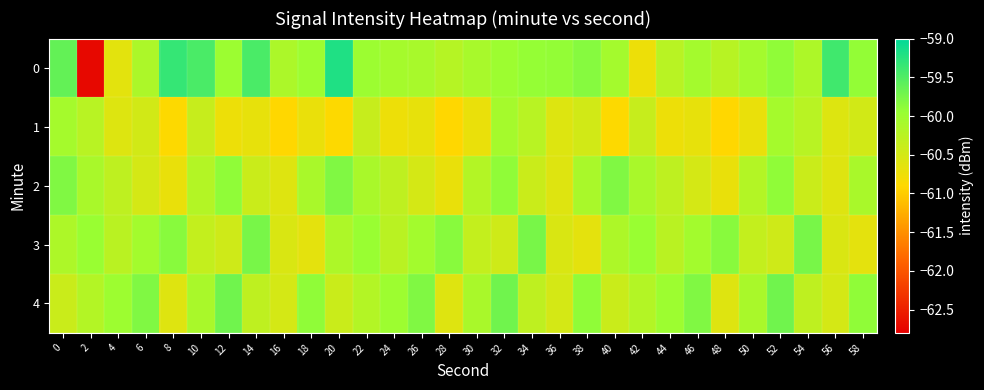

Which series changed the most between 14 and 16?

3